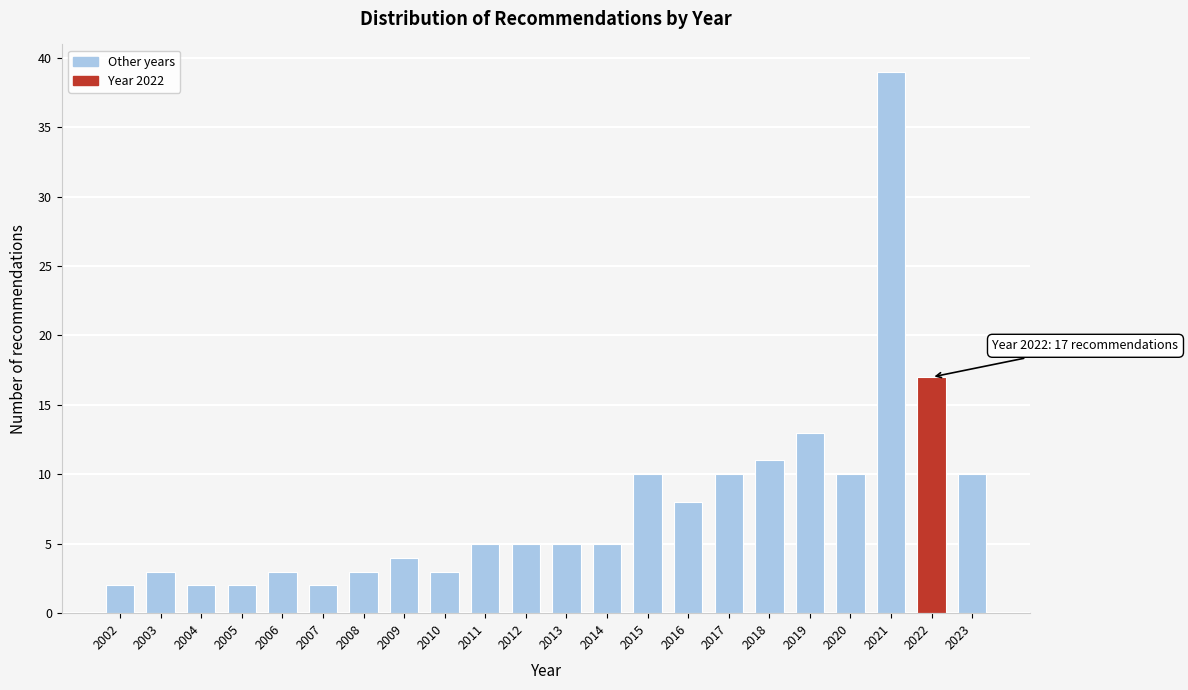

Reading left to right, extract all data points from this chart.

2	3	2	2	3	2	3	4	3	5	5	5	5	10	8	10	11	13	10	39	17	10